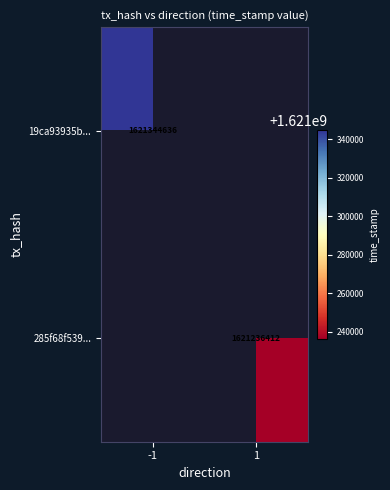

What is the total value across all series at -1?

1621344636